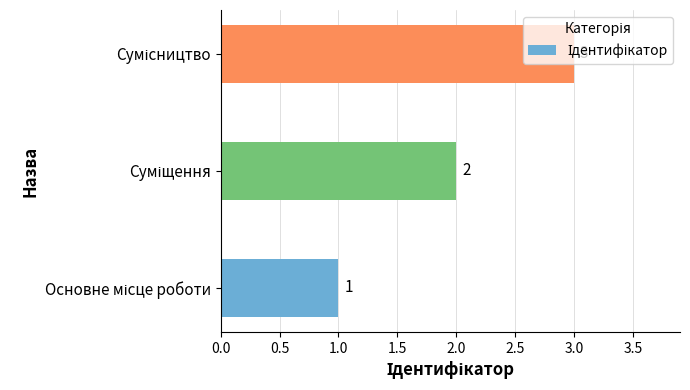

How many data points does each series have?

3